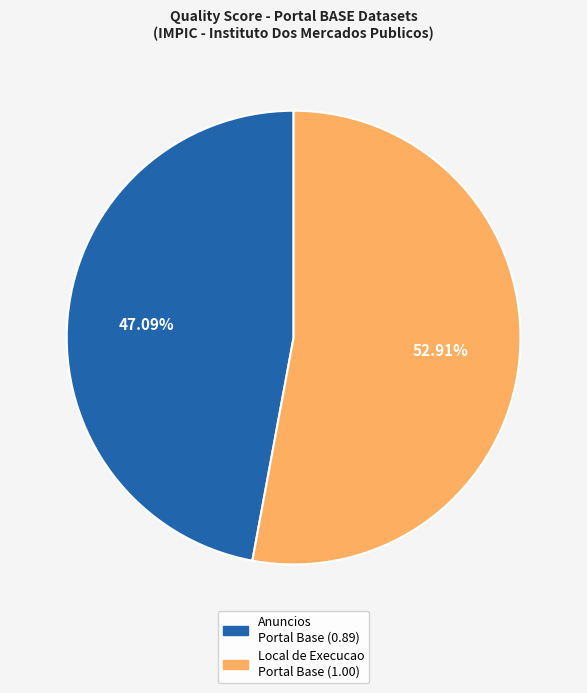

Is there any slice that represents more than half of the pie?

Yes